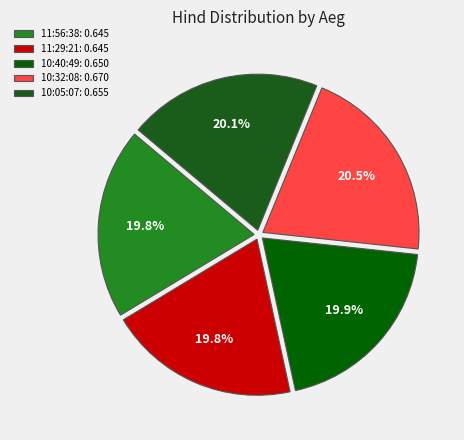

Between 10:05:07 and 10:32:08, which is larger?

10:32:08